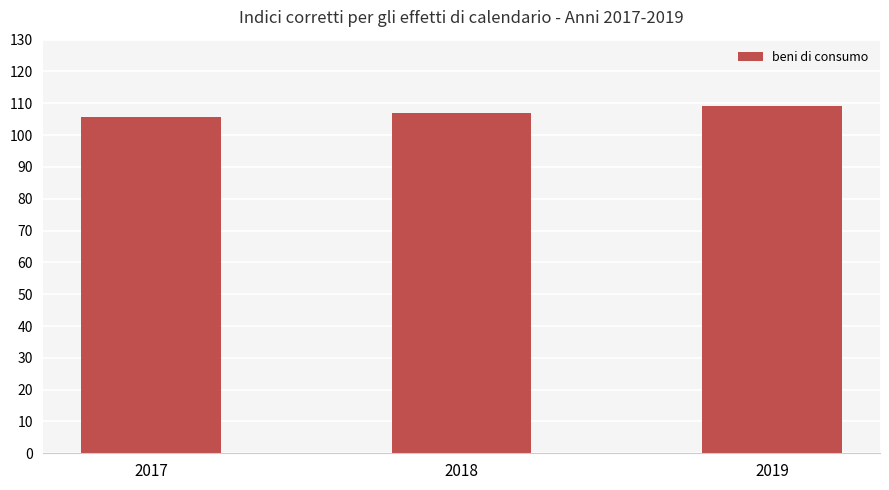

How many data points does each series have?

3